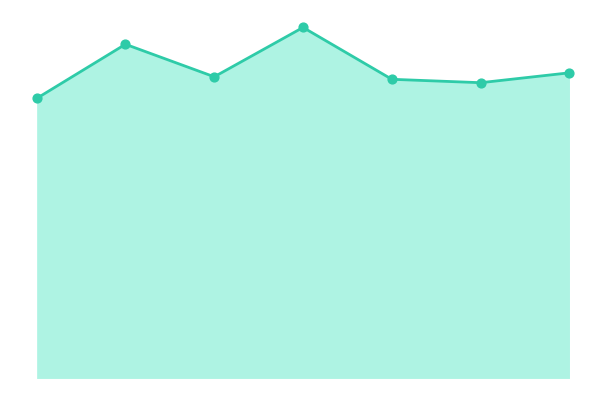

Is this an area chart (filled region under the line)?

Yes